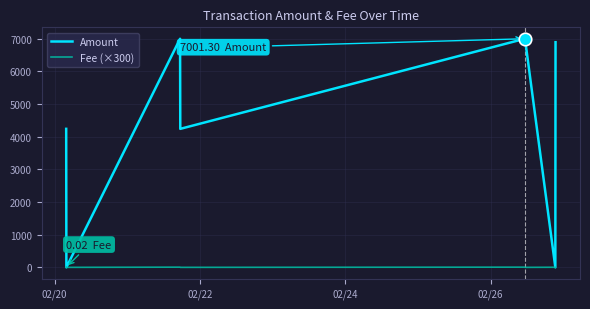

What is the highest value of the Amount series?

7001.3